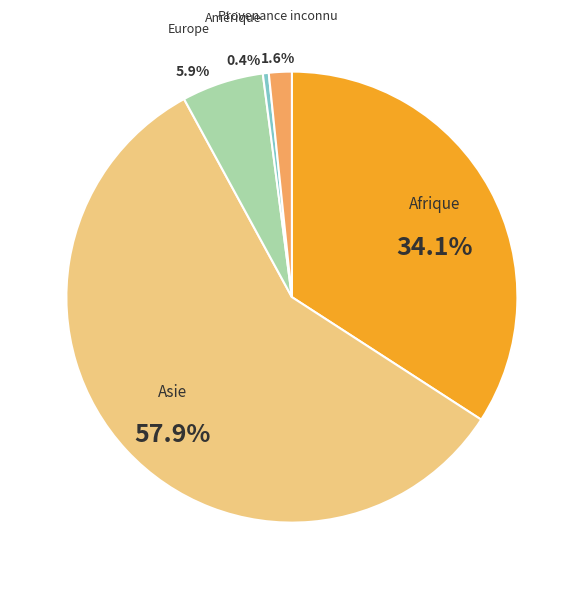

What is the smallest slice in the pie chart?

Amérique